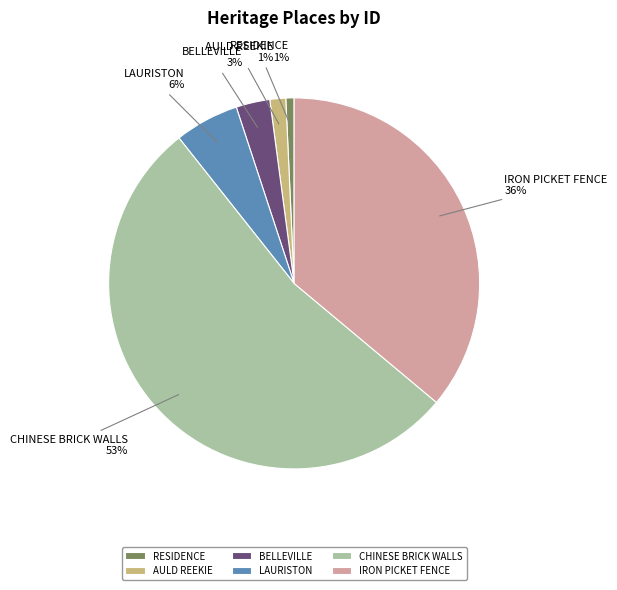

To the nearest percent, what is the combined percentage of IRON PICKET FENCE and CHINESE BRICK WALLS?

89%